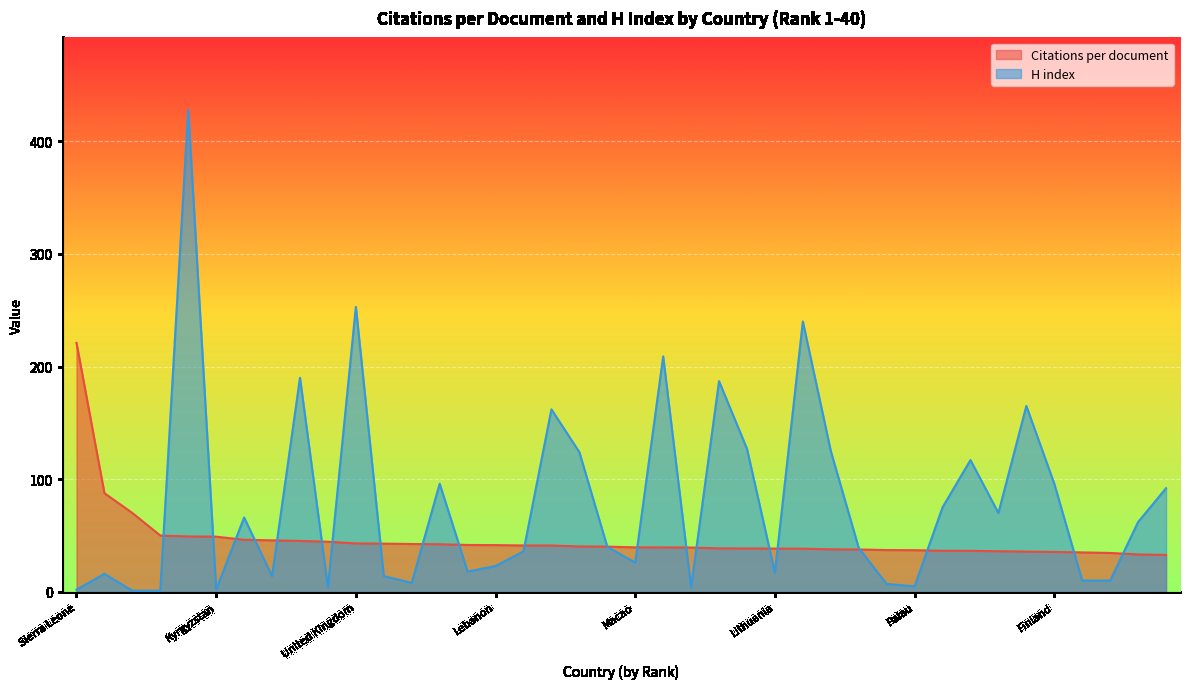

The Citations per document series shows 36.0 at South Africa. True or false?

True